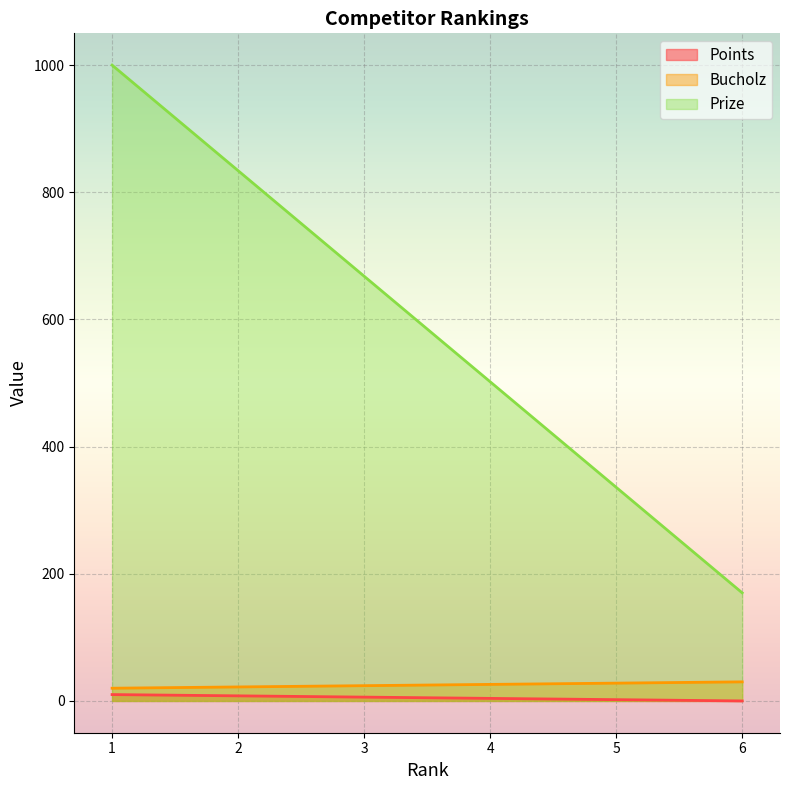

Read the Prize value at 6.

170